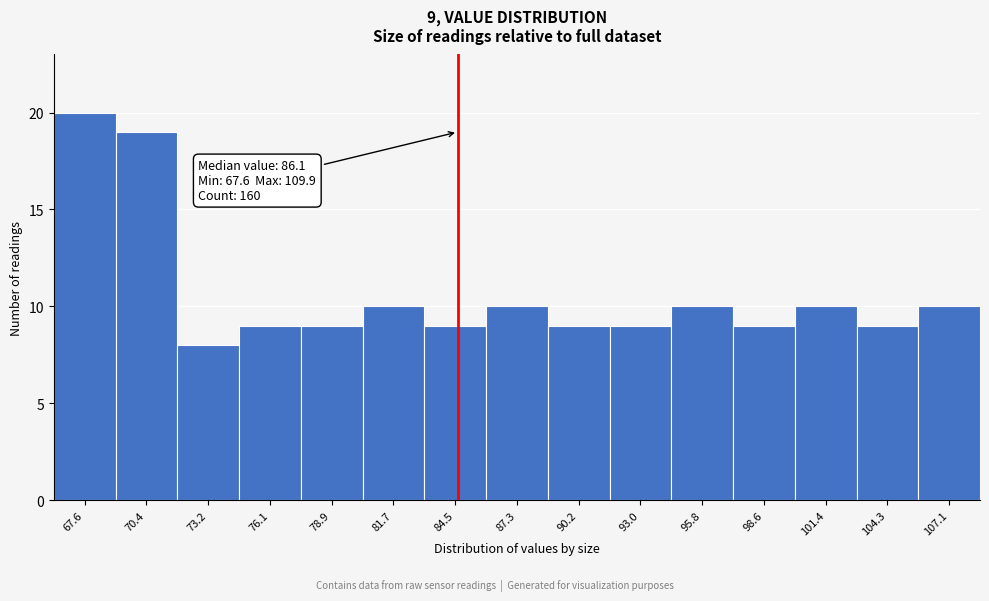

Reading right to left, extract all data points from this chart.

107.1=10	104.3=9	101.4=10	98.6=9	95.8=10	93.0=9	90.2=9	87.3=10	84.5=9	81.7=10	78.9=9	76.1=9	73.2=8	70.4=19	67.6=20